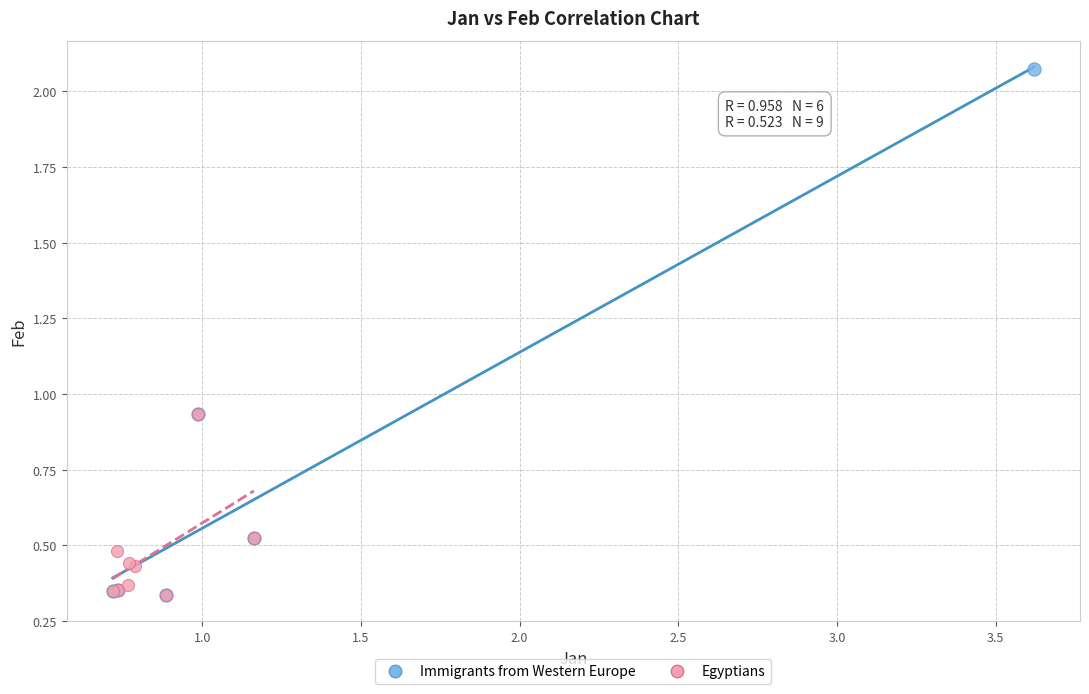

What are all the series names shown in the legend?

Immigrants from Western Europe, Egyptians